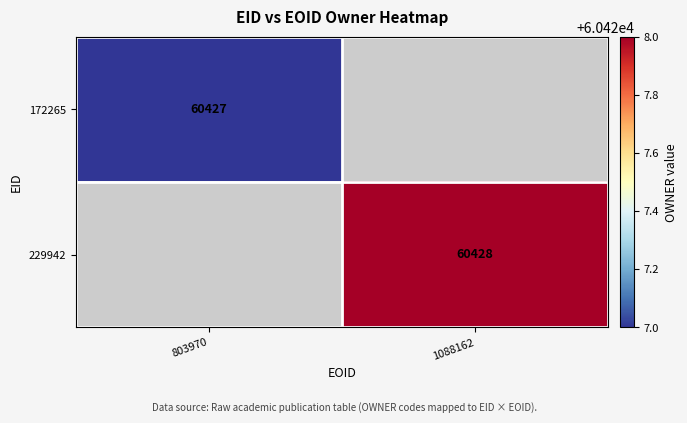

True or false: 172265 has a value of 60427 at 803970.

True